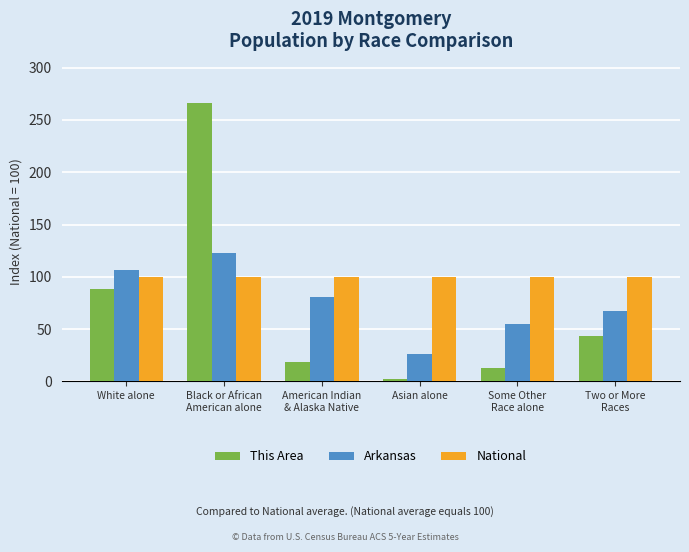

How many distinct data groups are displayed?

3